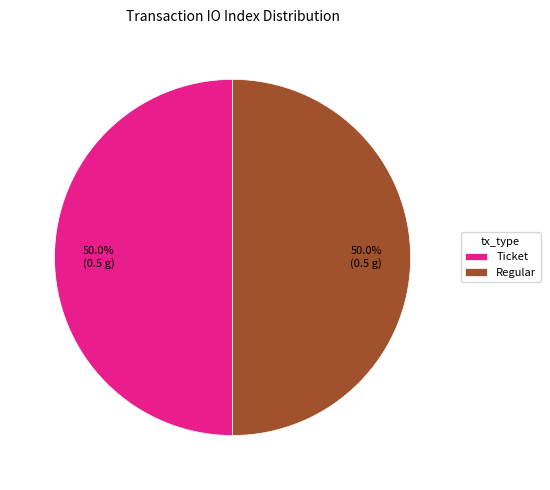

Combined, what portion of the pie is Regular and Ticket?

100.0%